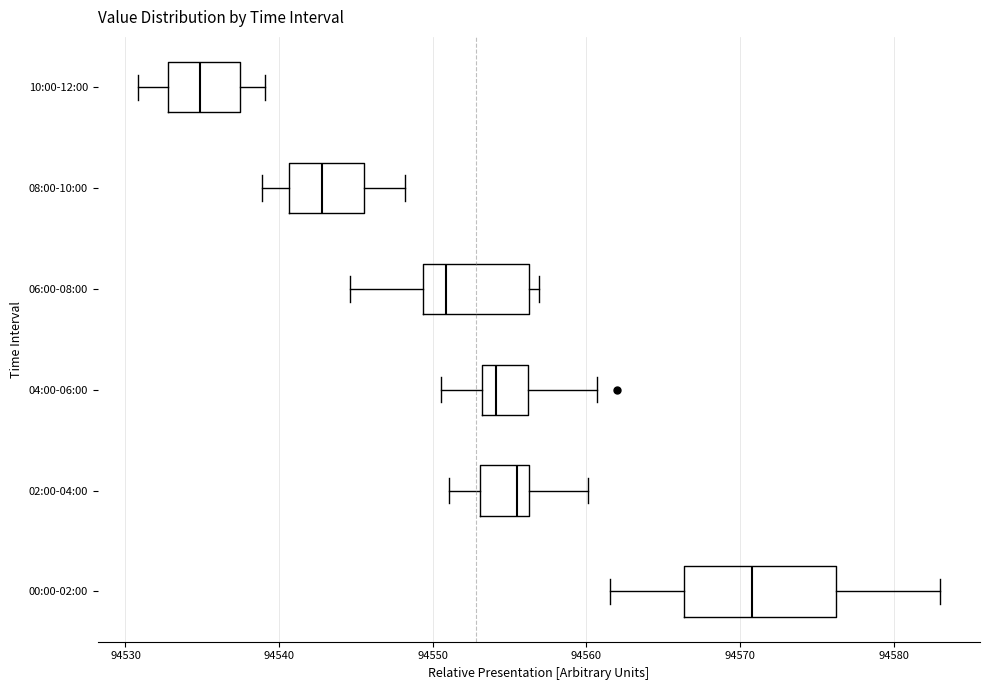

Reading bottom to top, transcribe this box plot: for each box, give where its median line is, the range the box spans, and where its two whiskers end, as read against the x-axis. The values are not printed on the chart, so give them approximately, as read against the axis.

00:00-02:00: median 94571, box 94566 to 94576, whiskers 94562 to 94583
02:00-04:00: median 94555, box 94553 to 94556, whiskers 94551 to 94560
04:00-06:00: median 94554, box 94553 to 94556, whiskers 94551 to 94561
06:00-08:00: median 94551, box 94549 to 94556, whiskers 94545 to 94557
08:00-10:00: median 94543, box 94541 to 94546, whiskers 94539 to 94548
10:00-12:00: median 94535, box 94533 to 94537, whiskers 94531 to 94539